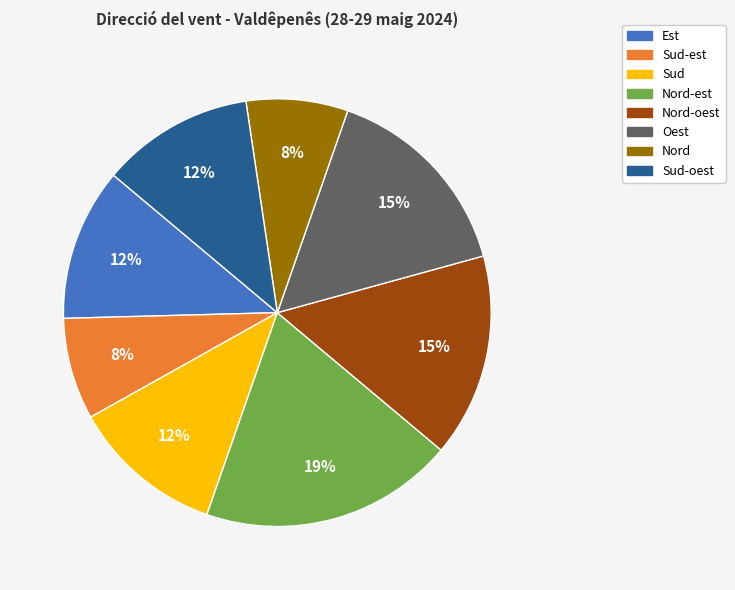

The Nord-oest slice represents 29% of the pie. True or false?

False